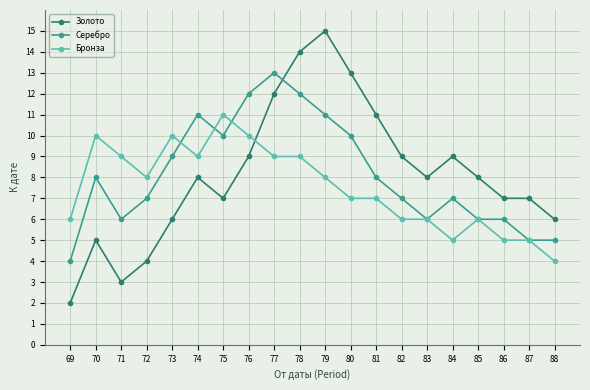

What is the sum of all Серебро values?

163